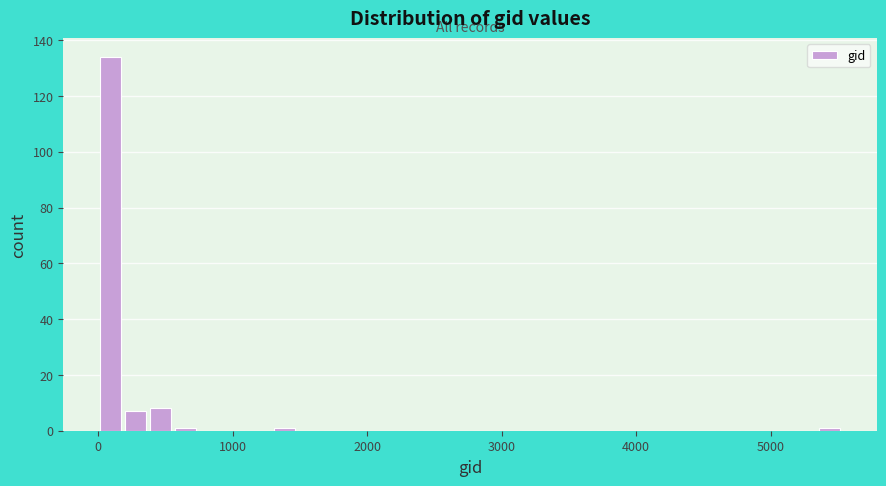

Read against the x-axis, roughly where is the centre of the tallest bar?

100